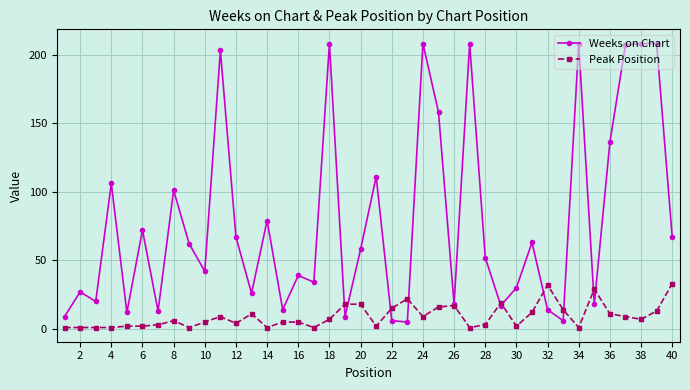

Which series has the widest spread of values?

Weeks on Chart